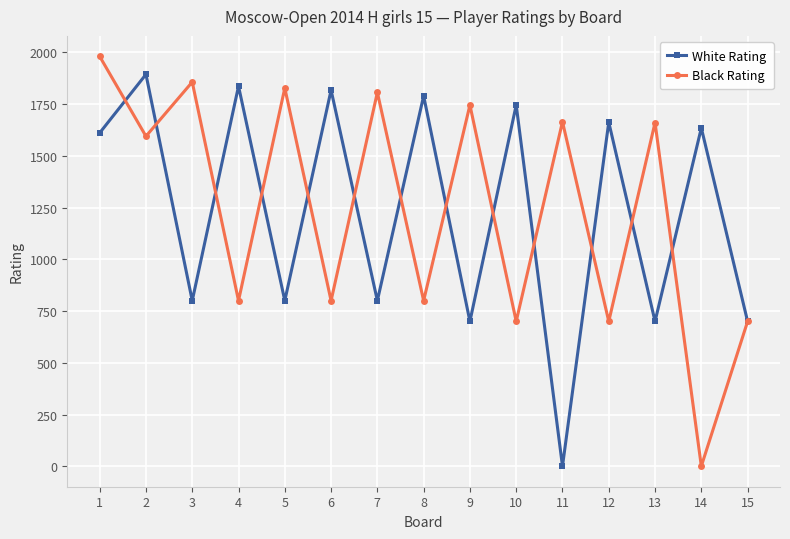

True or false: Black Rating has a value of 446 at 11.

False